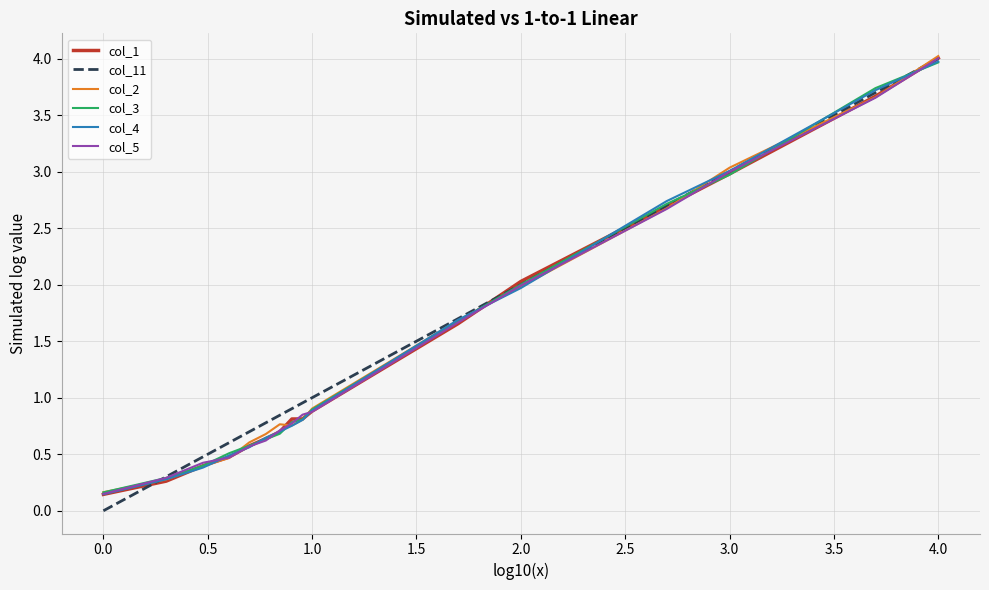

What is the greatest value displayed?

4.0